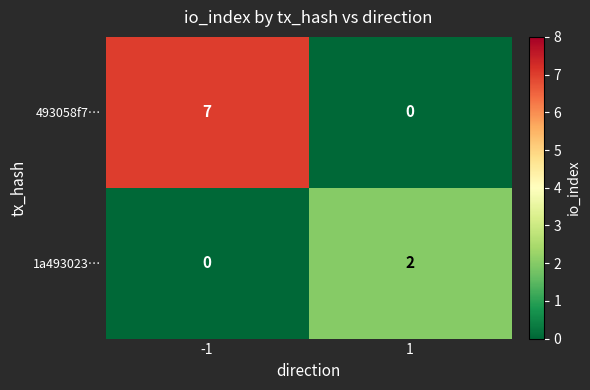

Which series has the largest range (max minus min)?

493058f7…